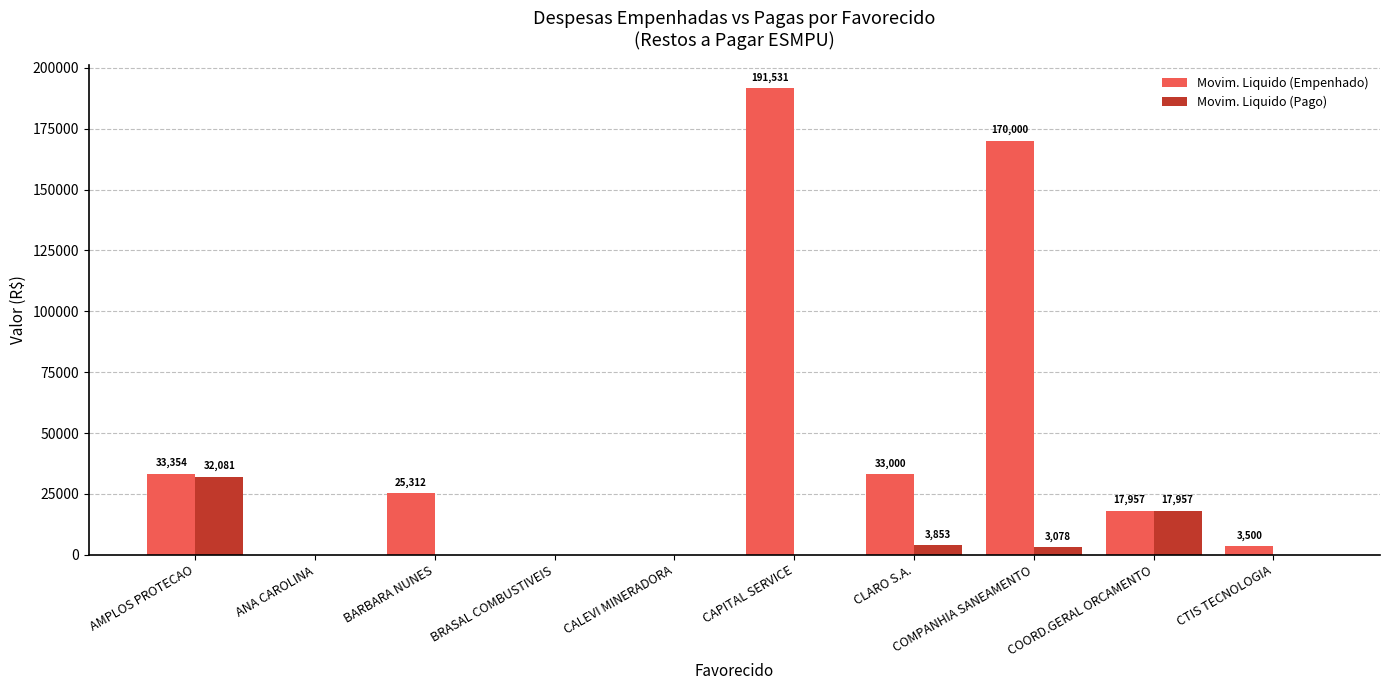

Is the value of Movim. Liquido (Pago) at CLARO S.A. greater than the value of Movim. Liquido (Empenhado) at CAPITAL SERVICE?

No